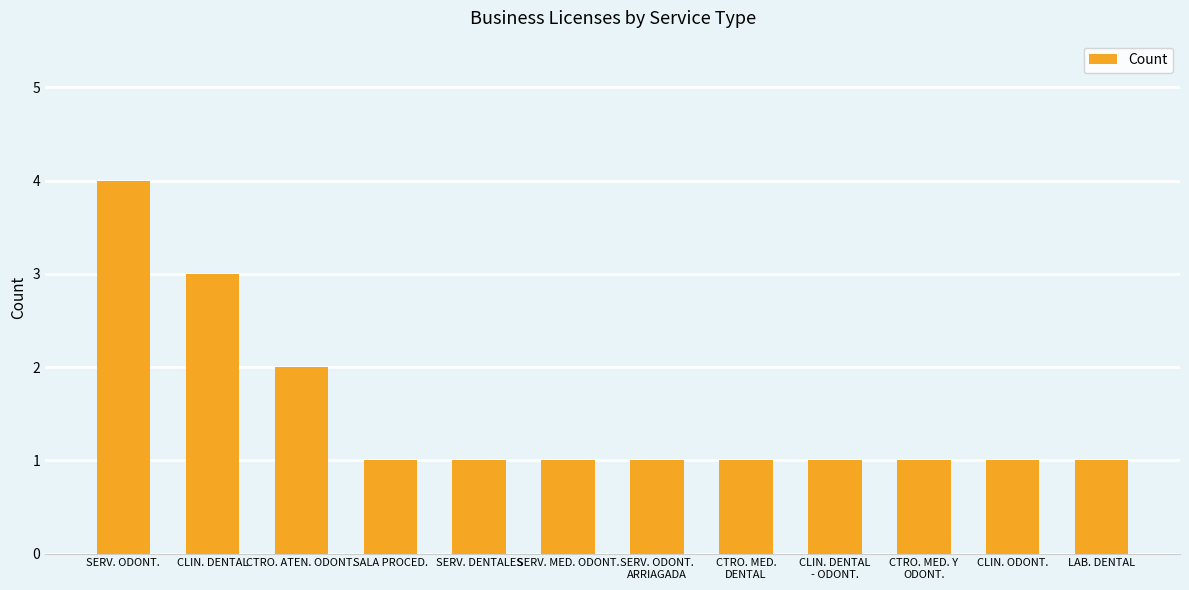

What is the minimum value shown in the chart?

1